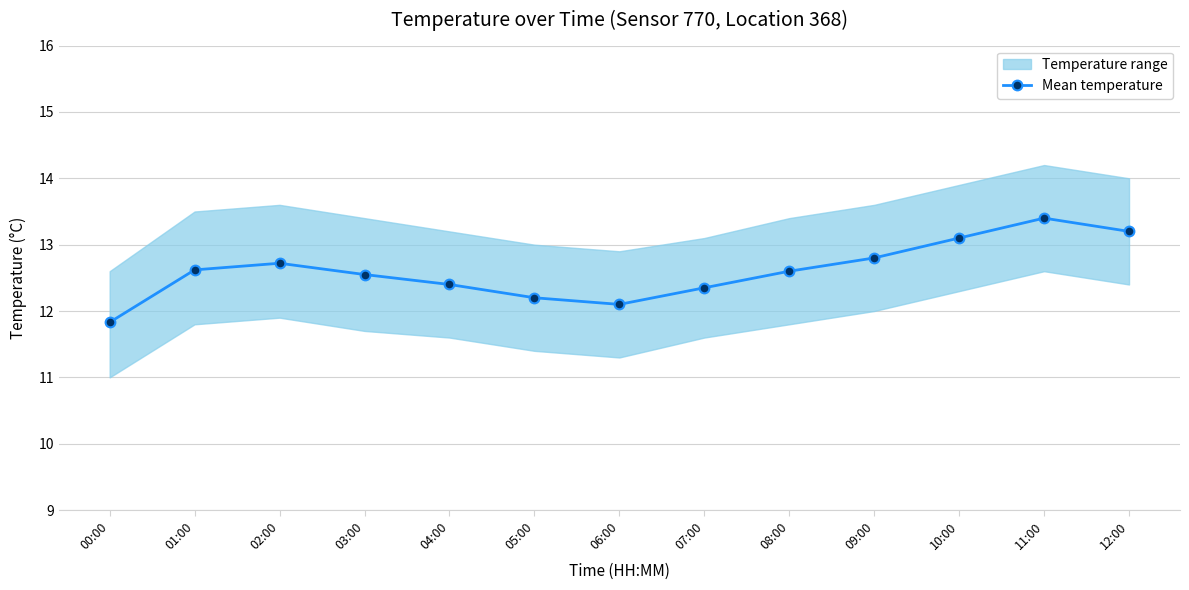

True or false: the data shows 21.0 at 12:00.

False